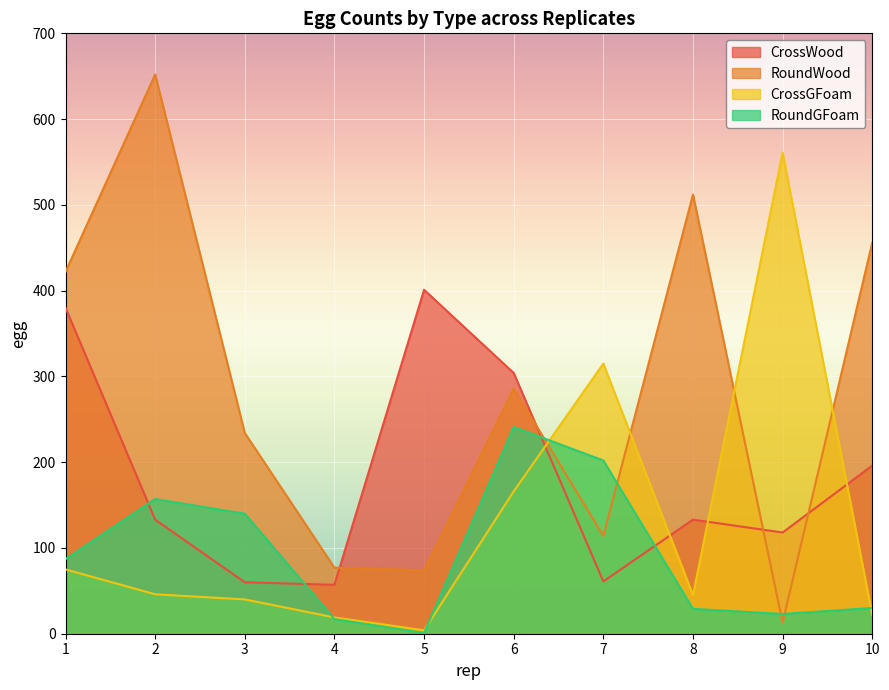

How many interior local peaks does the RoundGFoam series have?

2